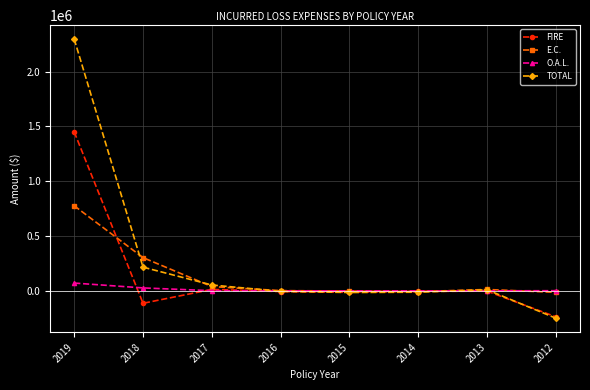

Does the chart display data point markers on the line(s)?

Yes